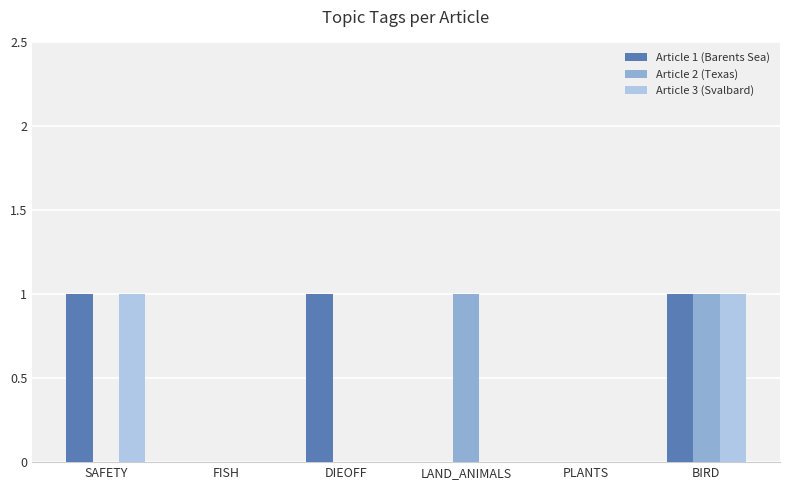

Are the bars horizontal?

No